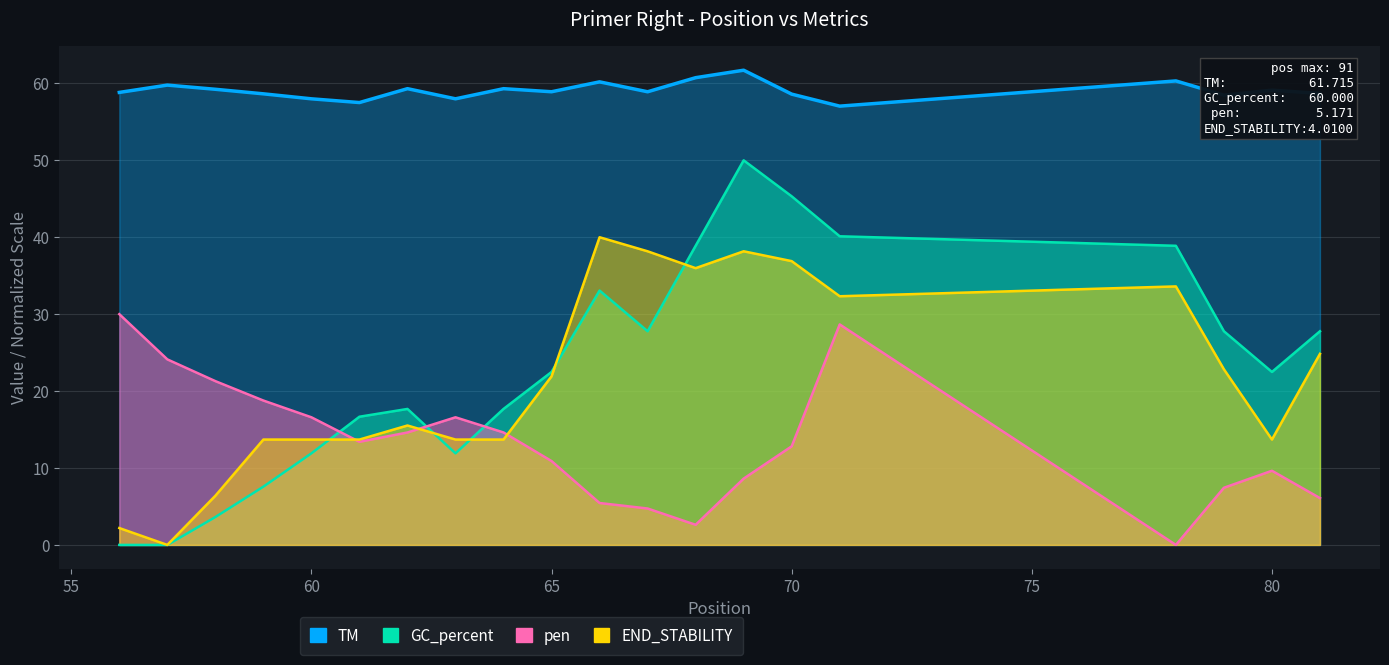

How many distinct data groups are displayed?

4